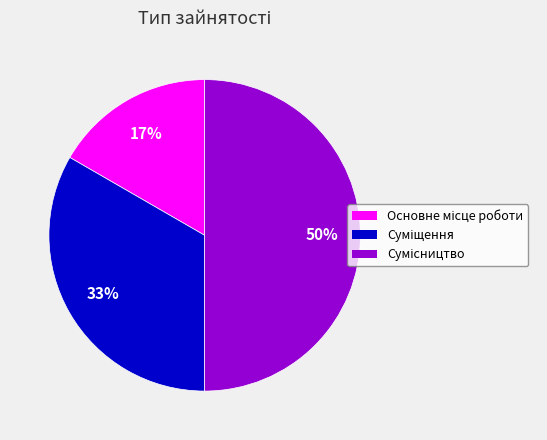

To the nearest percent, what is the average slice percentage?

33%